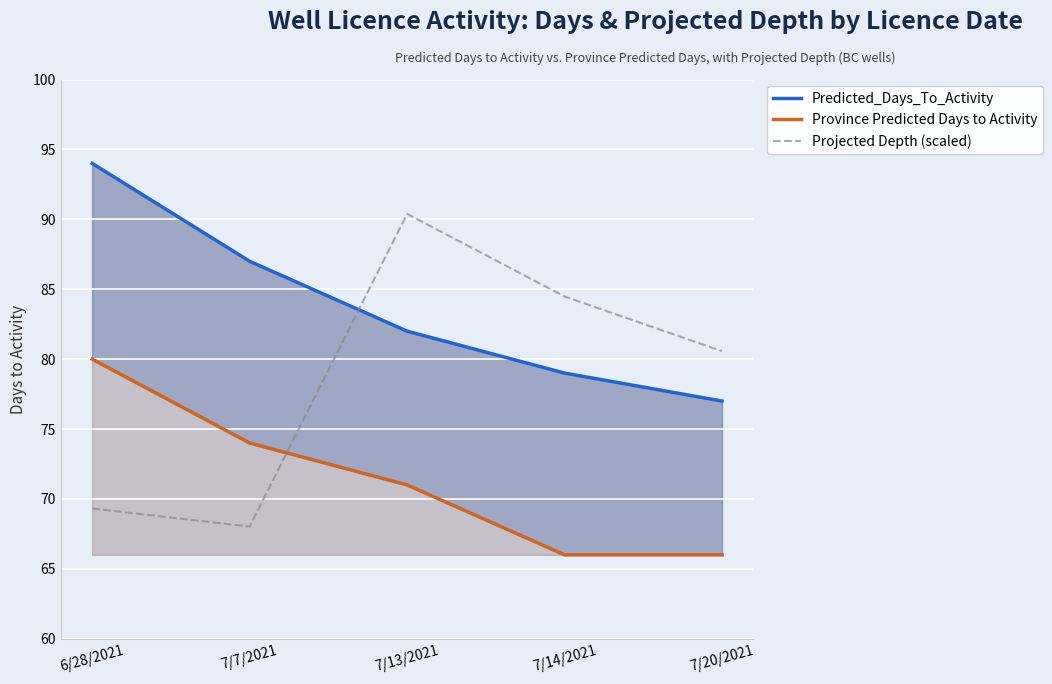

After their last crossing, which series has the higher values: Projected Depth (scaled) or Predicted_Days_To_Activity?

Projected Depth (scaled)